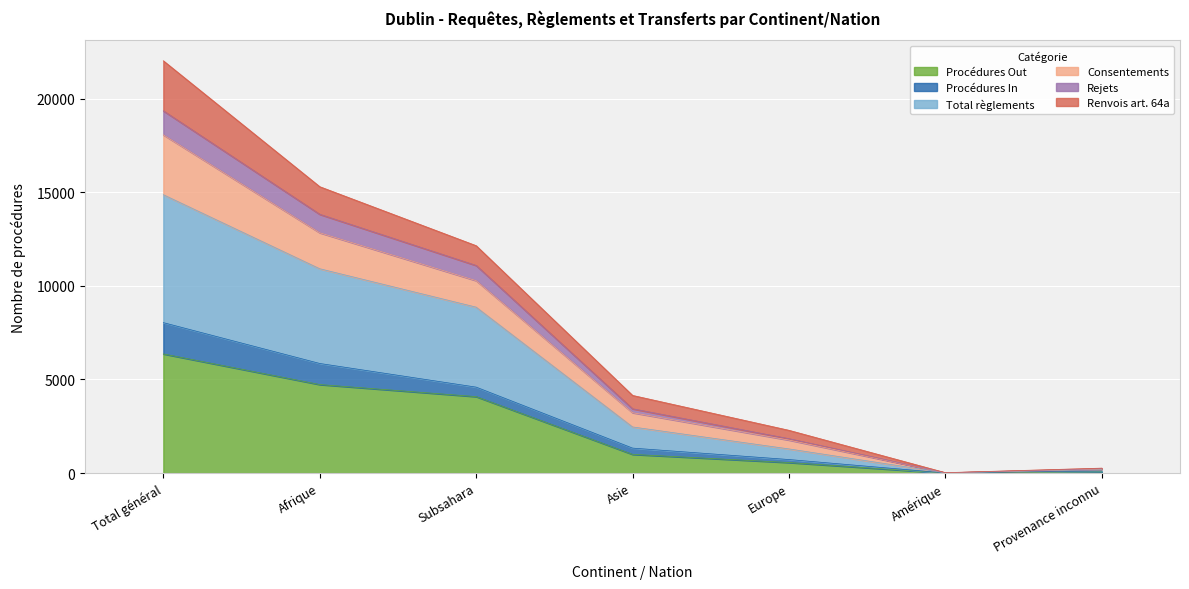

Which category has the highest value in the Procédures Out series?

Total général